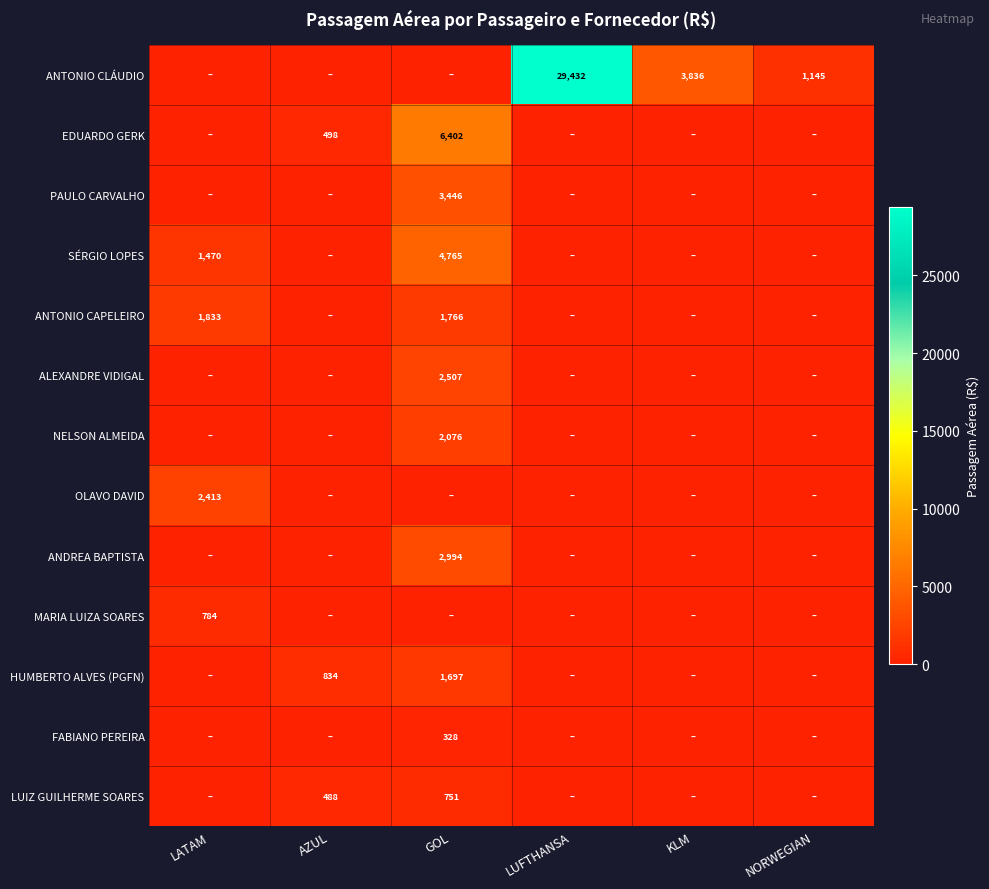

What is the difference between the ANTONIO CAPELEIRO values at GOL and LATAM?

67.3